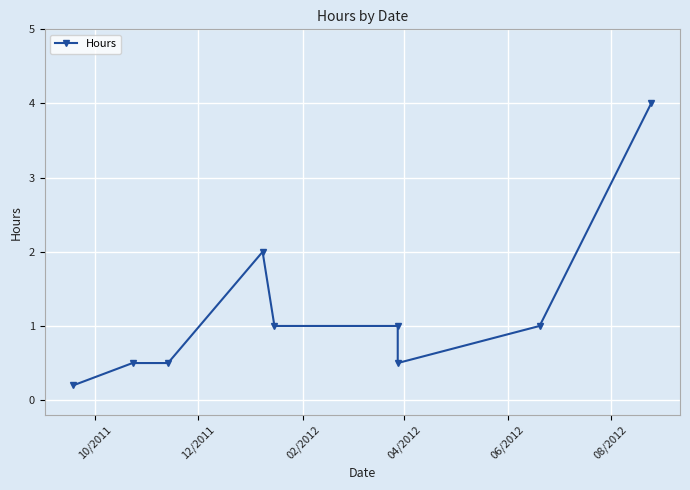

How many lines are shown in the chart?

1